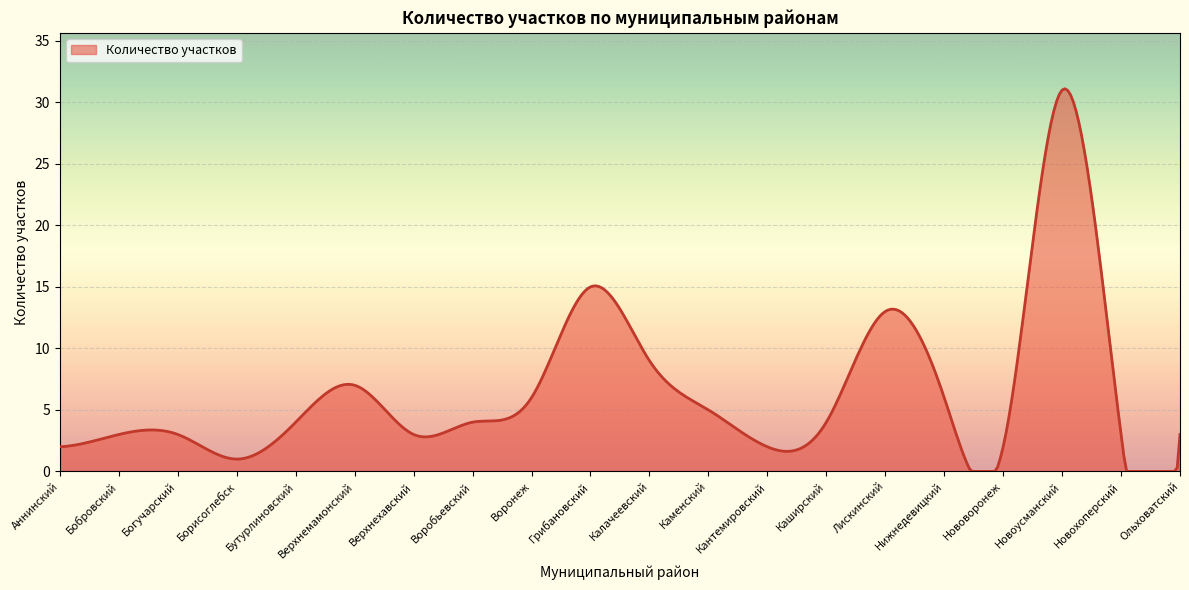

What is the greatest value displayed?

31.1